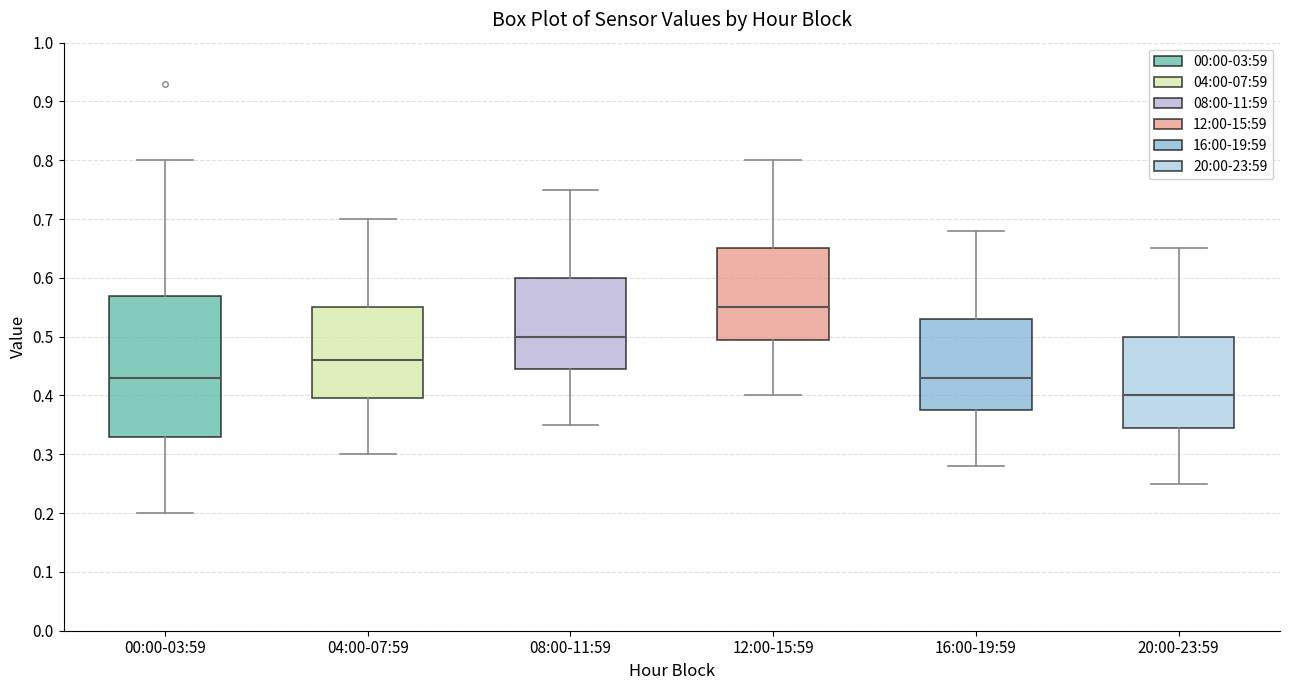

Which box's median line is the lowest?

20:00-23:59